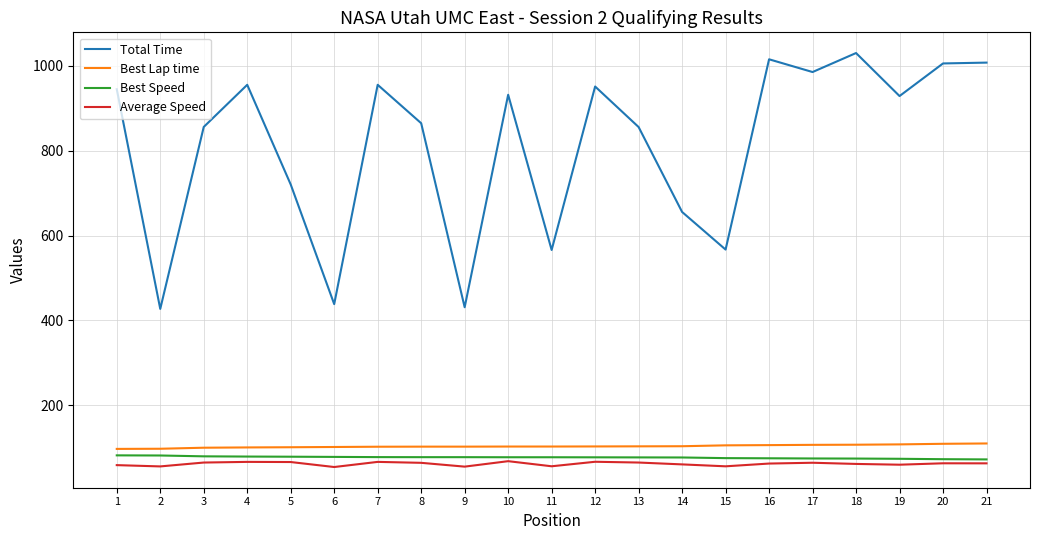

True or false: Best Speed and Total Time intersect in this chart.

False